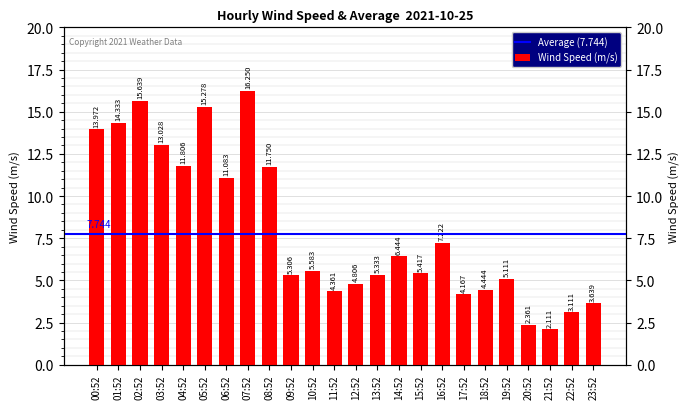

Approximately how many times larger is the value at 01:52 compared to 21:52?

6.8